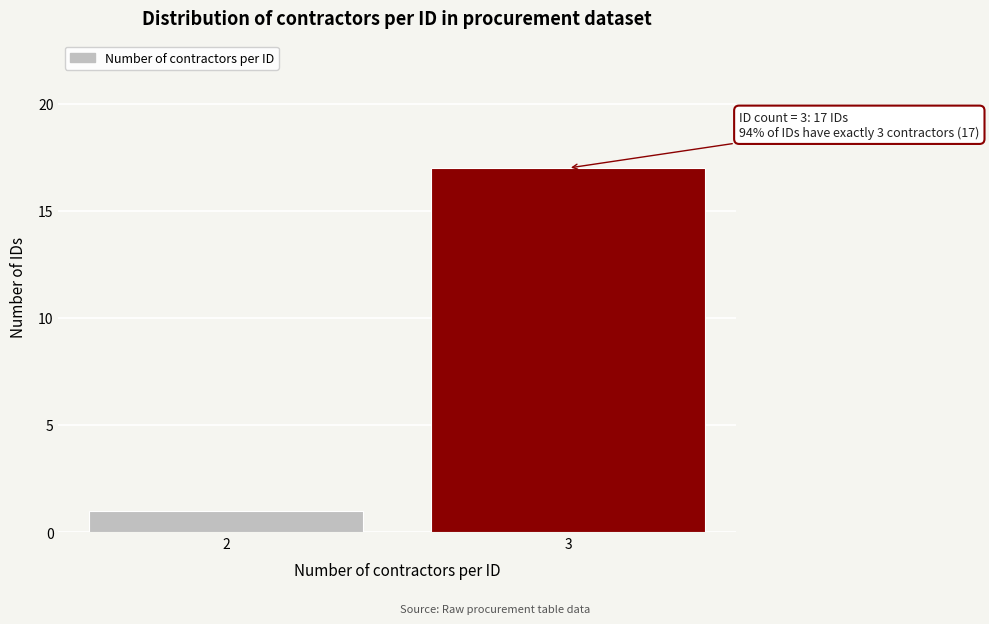

Reading left to right, list all the values displayed in this chart.

2=1	3=17